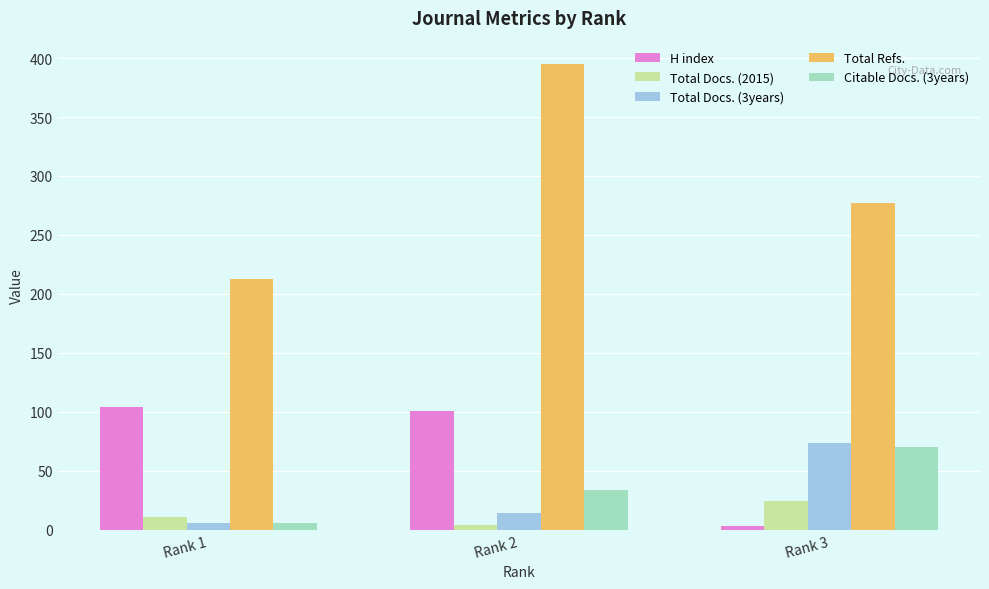

Which series has the widest spread of values?

Total Refs.